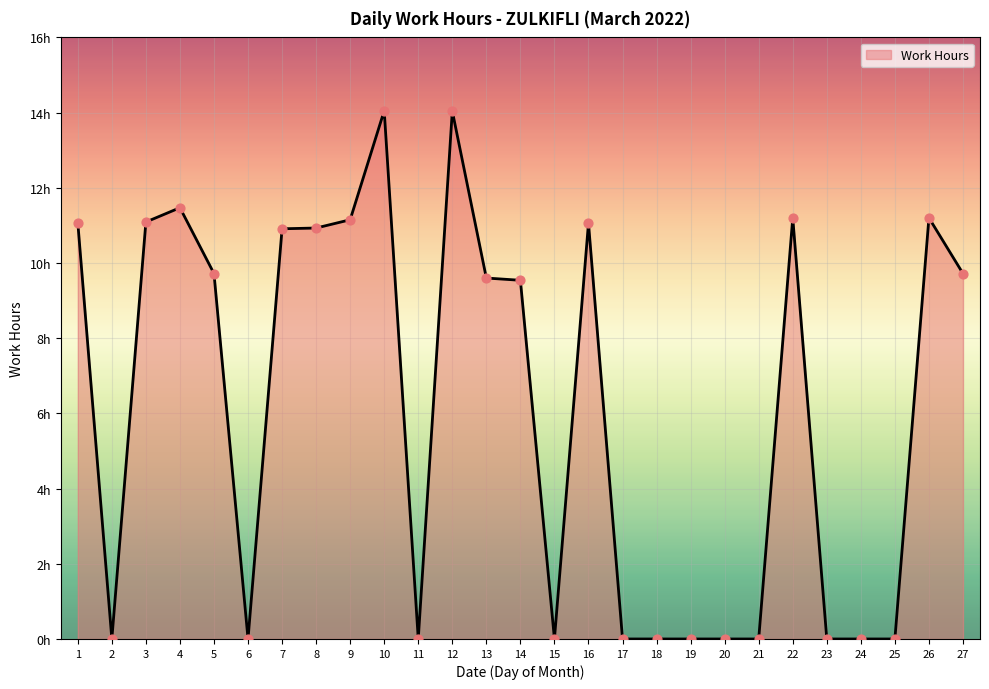

What is the change in value from 9 to 11?

-11.2